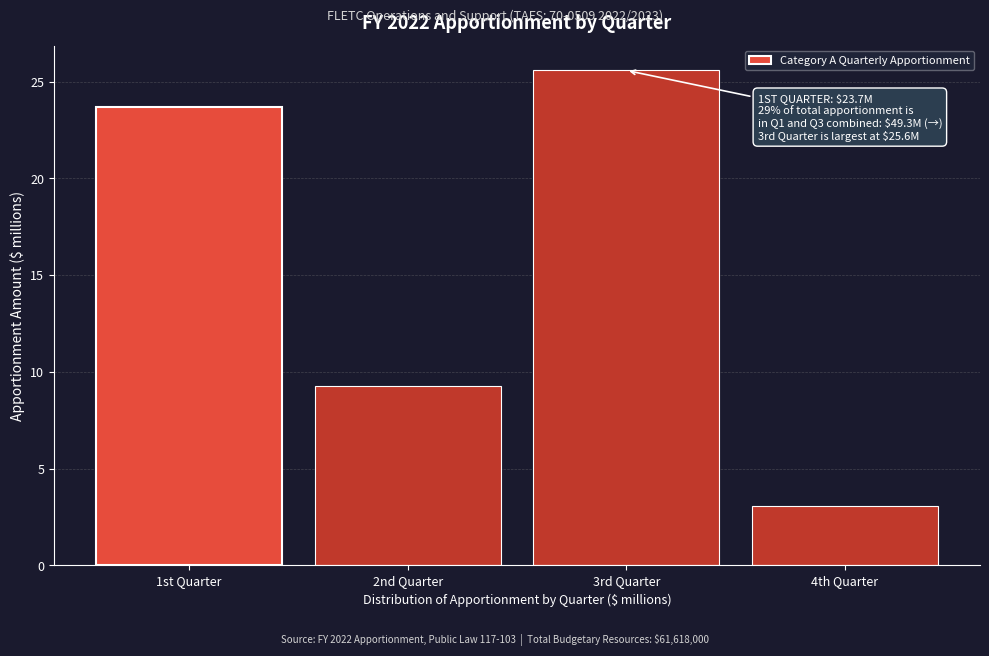

Where is the data nearest to the value 14?

2nd Quarter